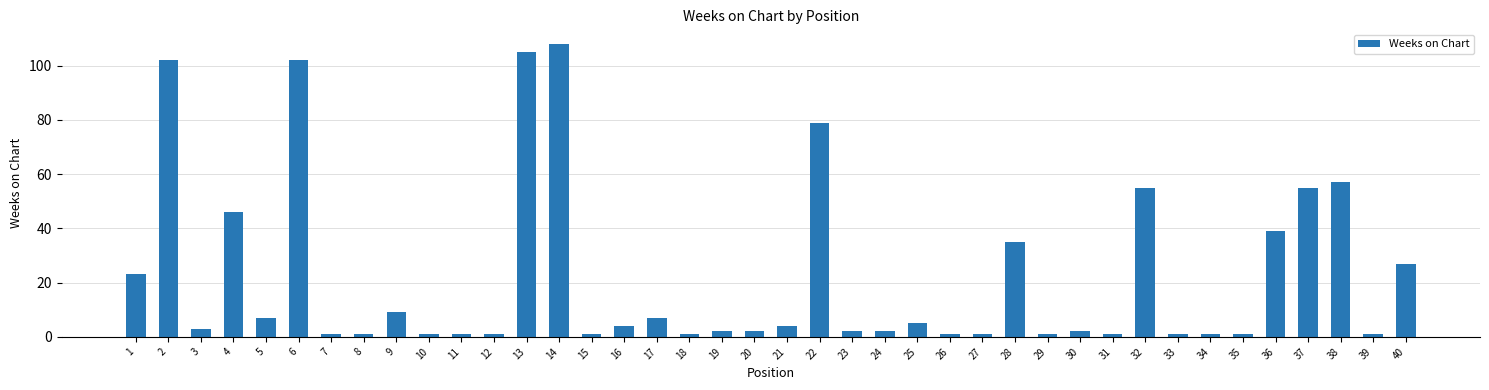

Is it true that the value at 40 is 6?

False